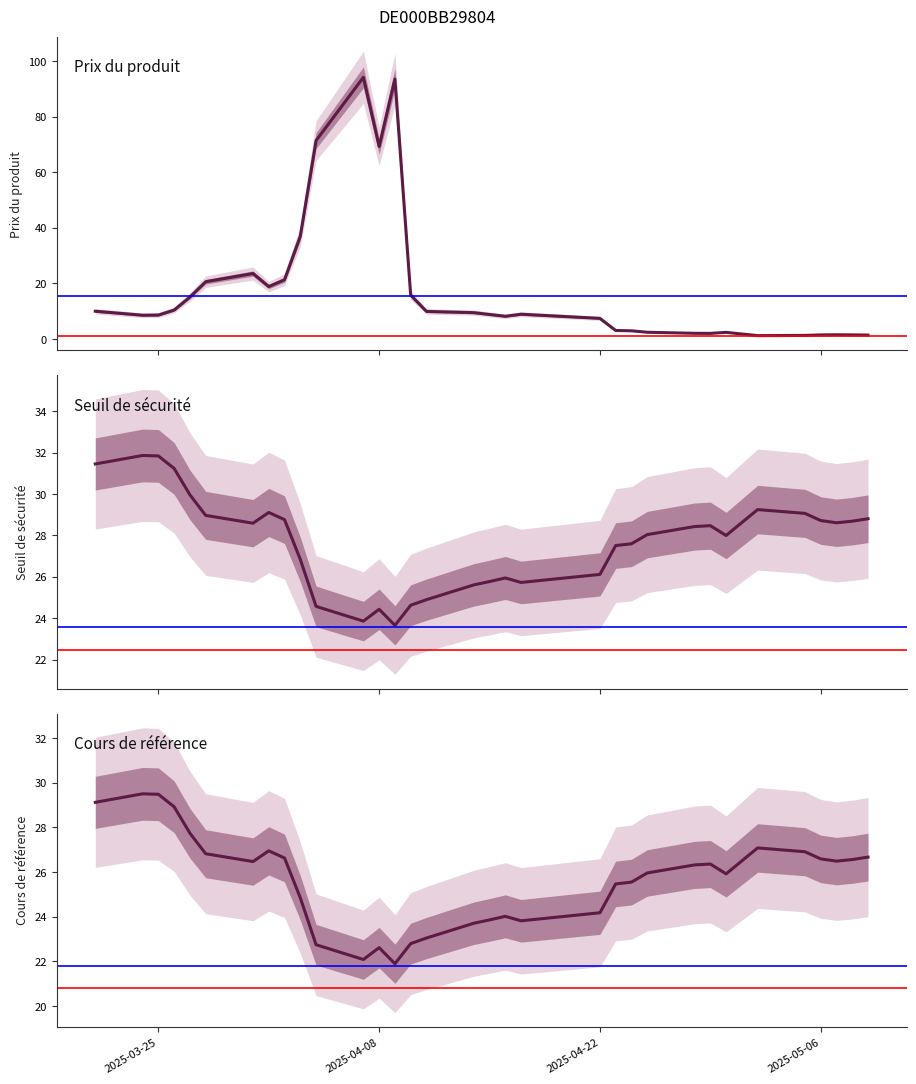

Rank the series at 2025-04-28 from lowest to highest value.

Prix du produit, Cours de référence, Seuil de sécurité